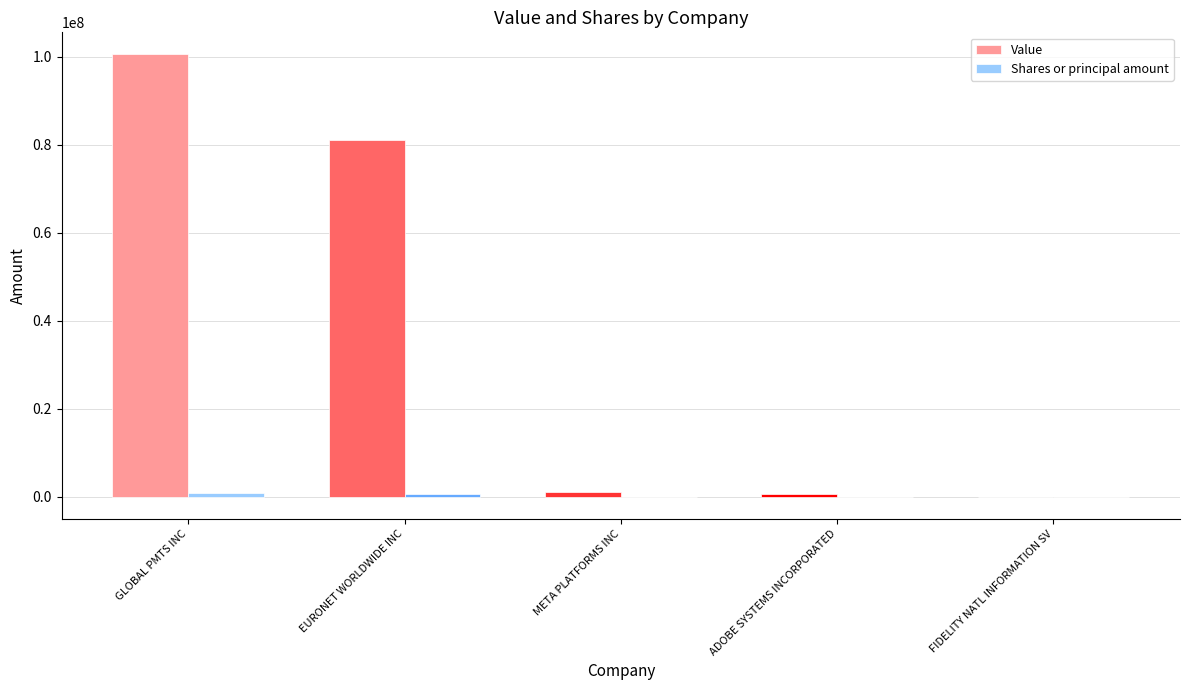

True or false: Value has a value of 81019000 at EURONET WORLDWIDE INC.

True